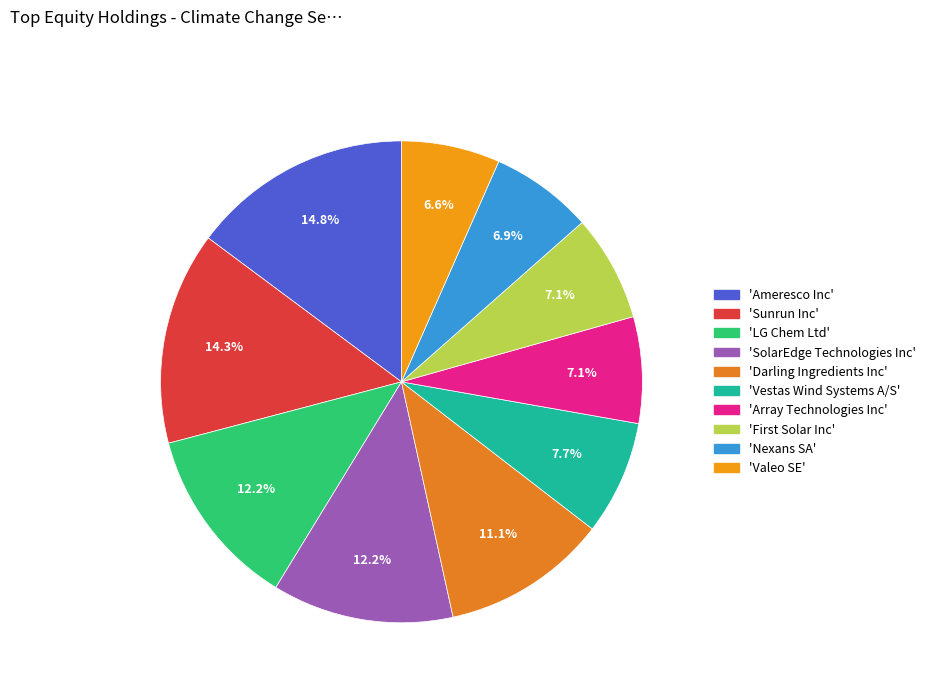

Count the number of slices in the pie.

10